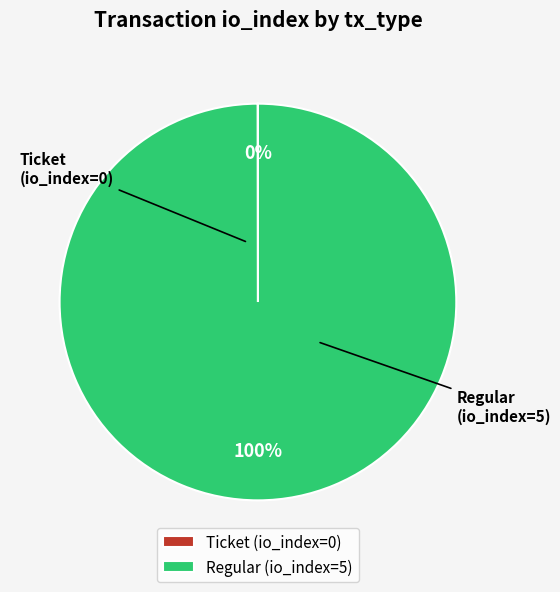

Is there a majority slice in this chart?

Yes